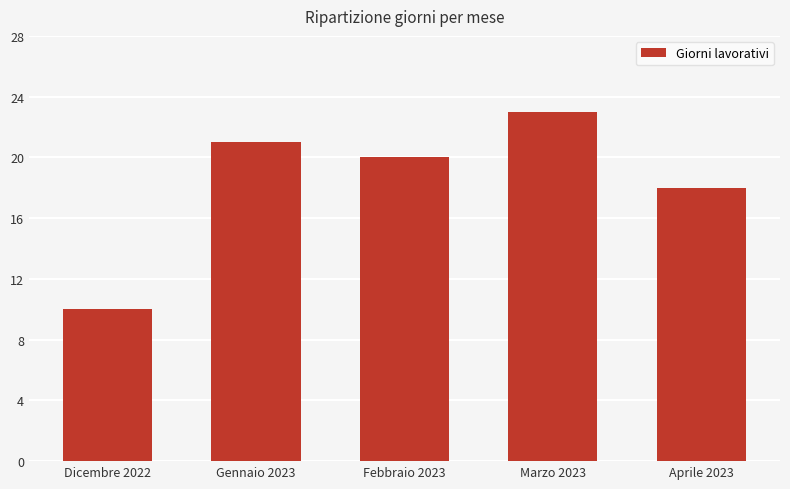

Is it true that the value at Gennaio 2023 is 21?

True